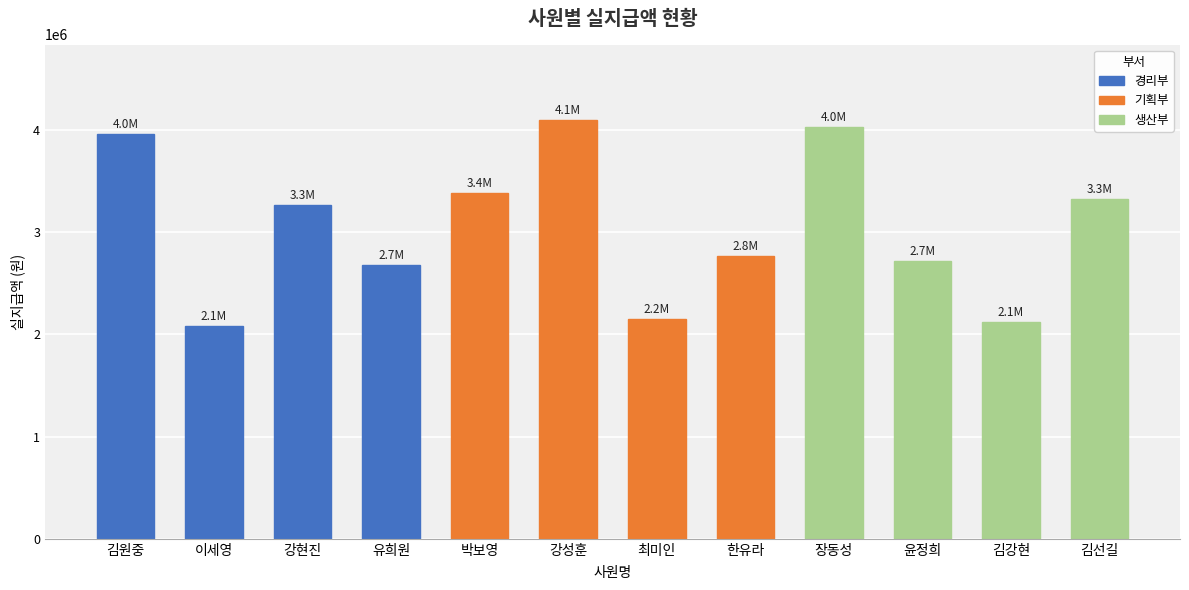

What is the maximum value shown in the chart?

4099000